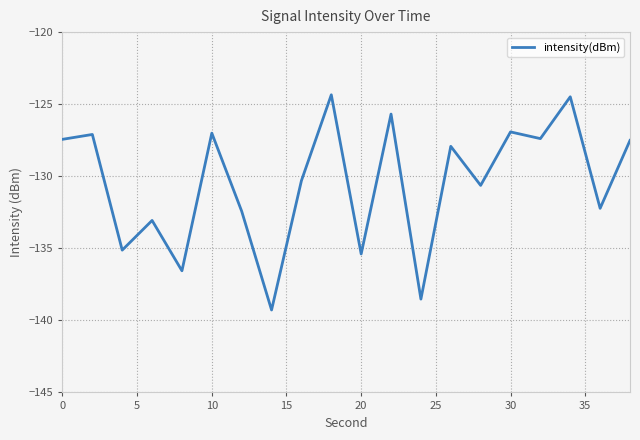

What is the minimum value shown in the chart?

-139.3